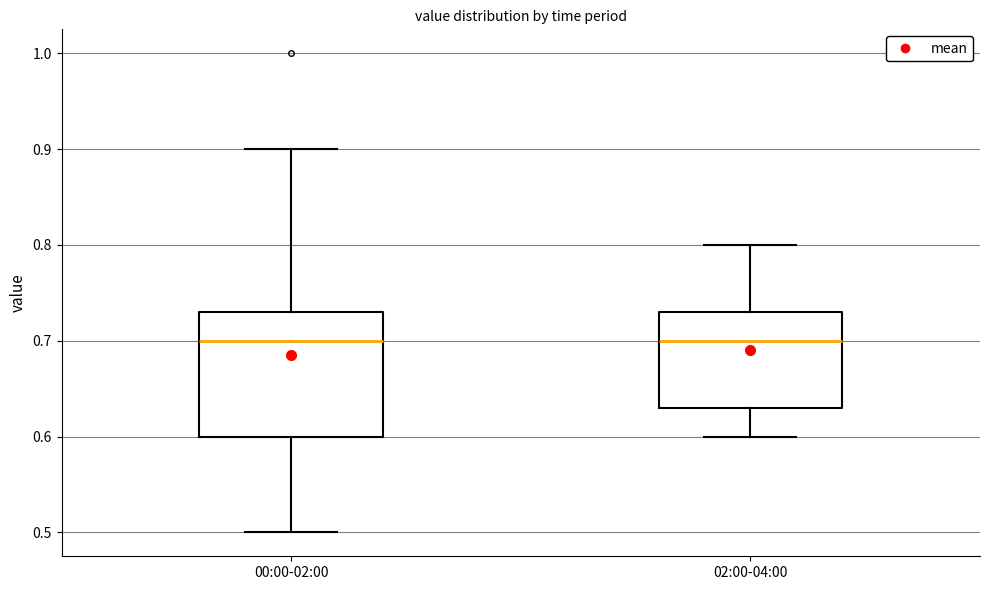

Where is the upper edge of the box for 00:00-02:00 on the y-axis? The values are not printed on the chart, so give them approximately, as read against the axis.

0.73